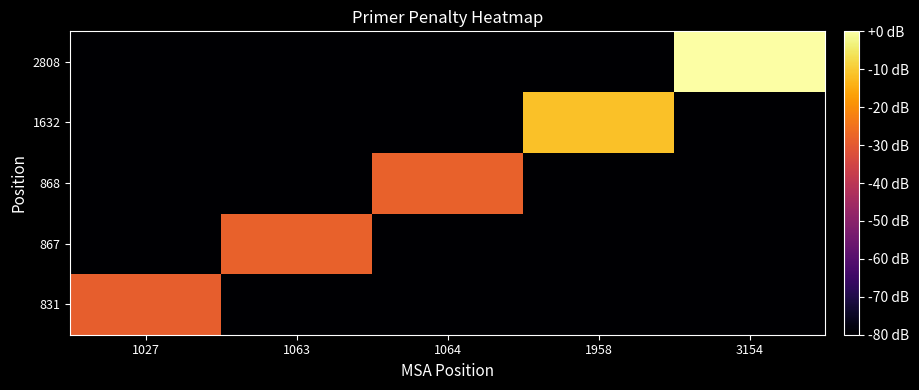

Reading left to right, what are all the values shown in this chart?

831: 1027=-28.9	1063=-80.0	1064=-80.0	1958=-80.0	3154=-80.0
867: 1027=-80.0	1063=-28.4	1064=-80.0	1958=-80.0	3154=-80.0
868: 1027=-80.0	1063=-80.0	1064=-28.3	1958=-80.0	3154=-80.0
1632: 1027=-80.0	1063=-80.0	1064=-80.0	1958=-11.3	3154=-80.0
2808: 1027=-80.0	1063=-80.0	1064=-80.0	1958=-80.0	3154=0.0